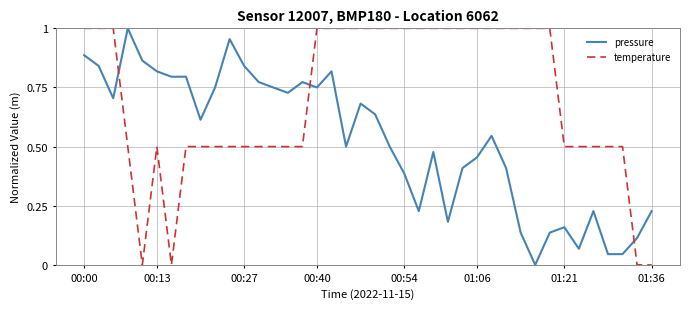

How many lines are shown in the chart?

2